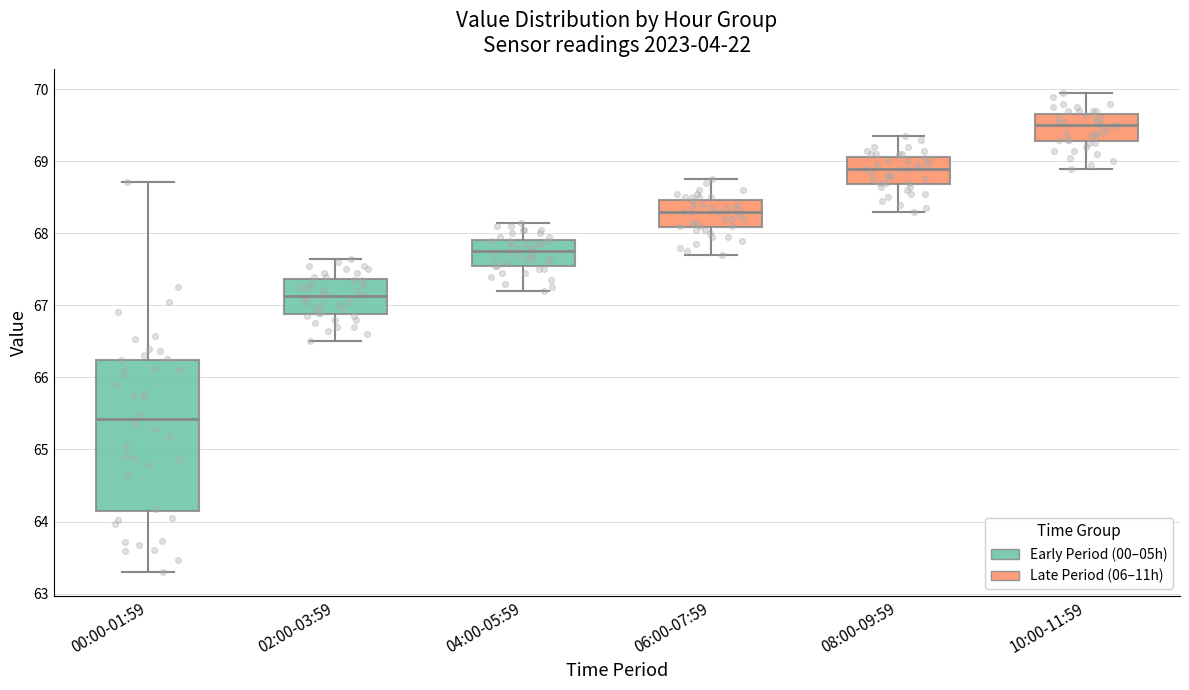

Comparing the boxes themselves (not the whiskers), which one is the tallest?

00:00-01:59